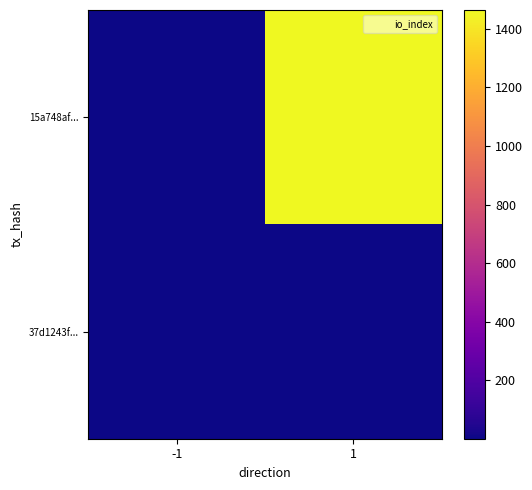

How many series are shown in this chart?

2